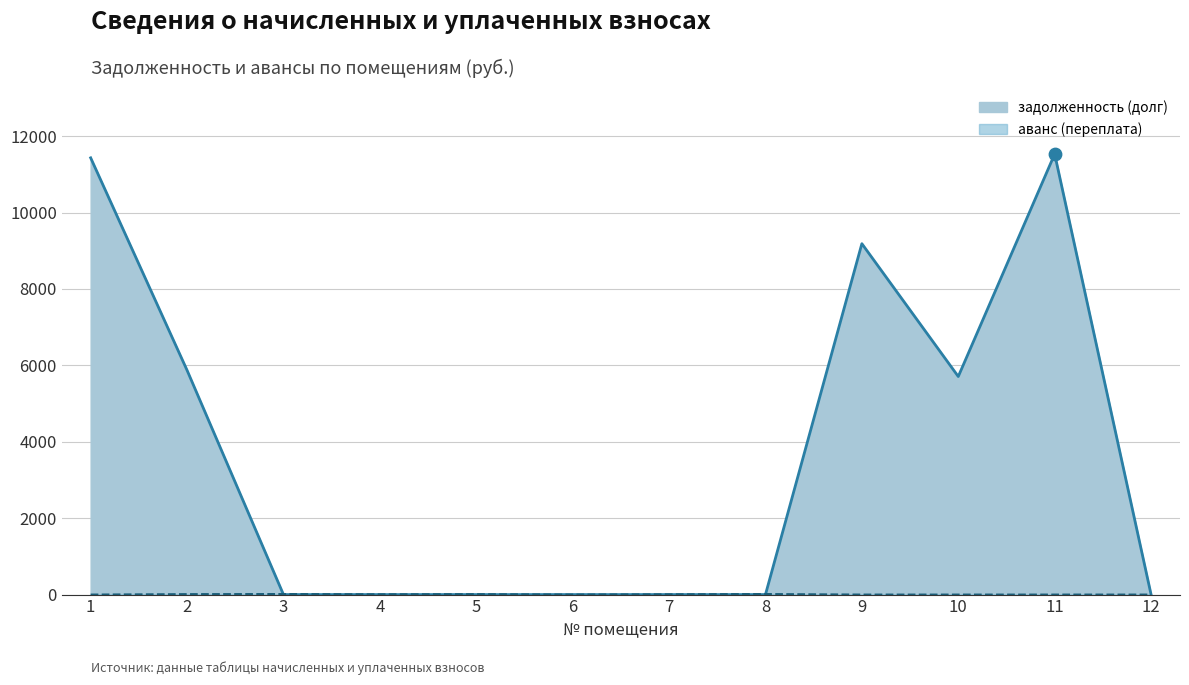

Which series has the widest spread of Y values?

задолженность (долг)